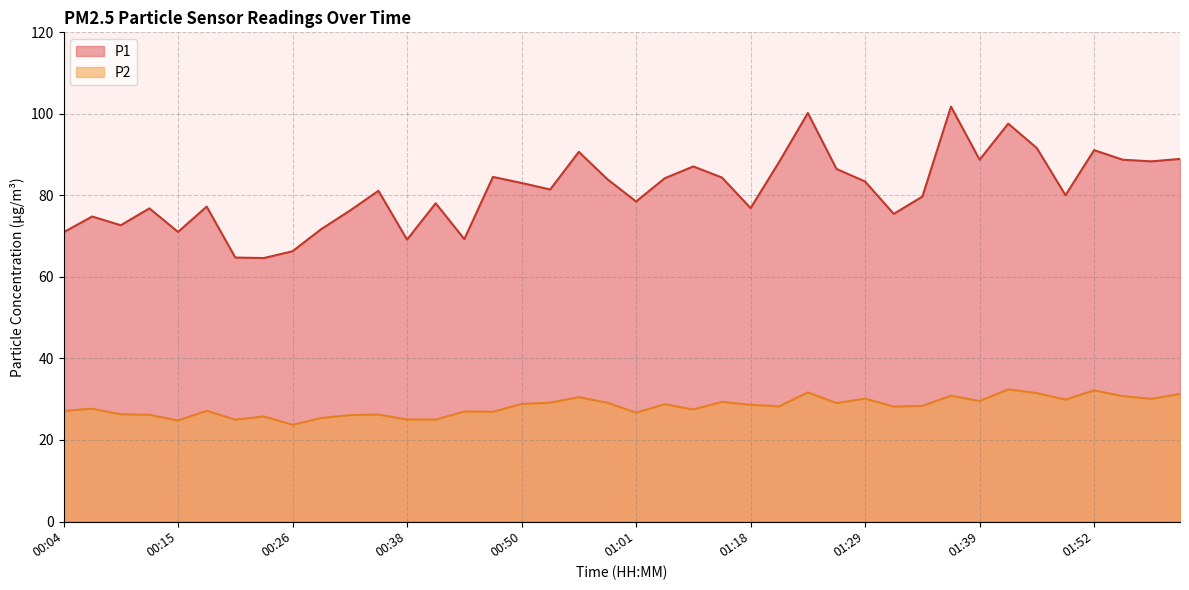

What is the minimum value shown in the chart?

23.7